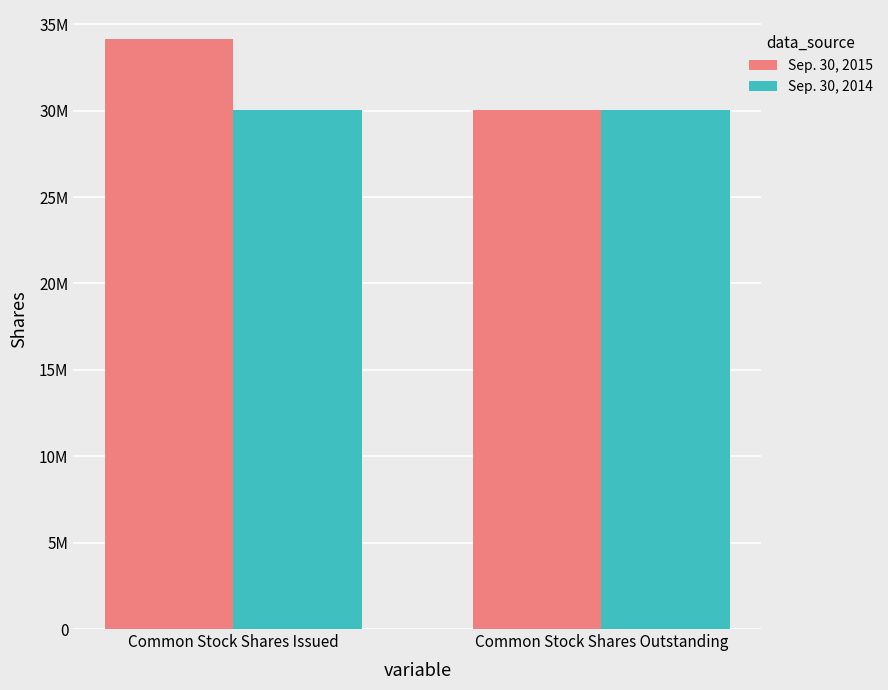

What is the average value of the Sep. 30, 2015 series?

32071590